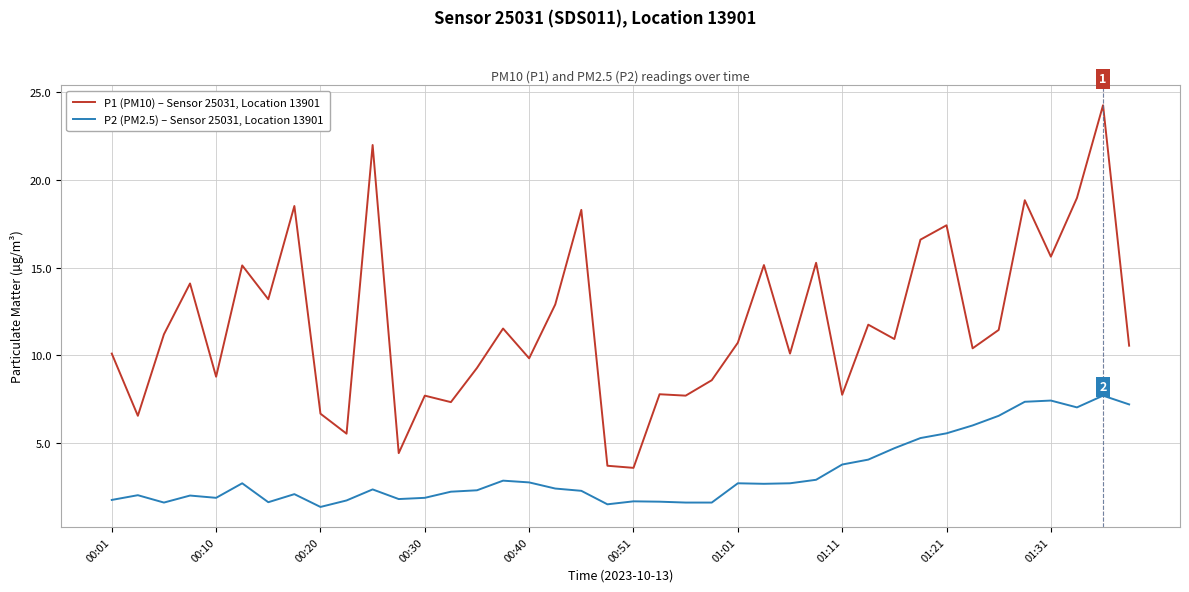

Which series has the largest total across all categories?

P1 (PM10) – Sensor 25031, Location 13901